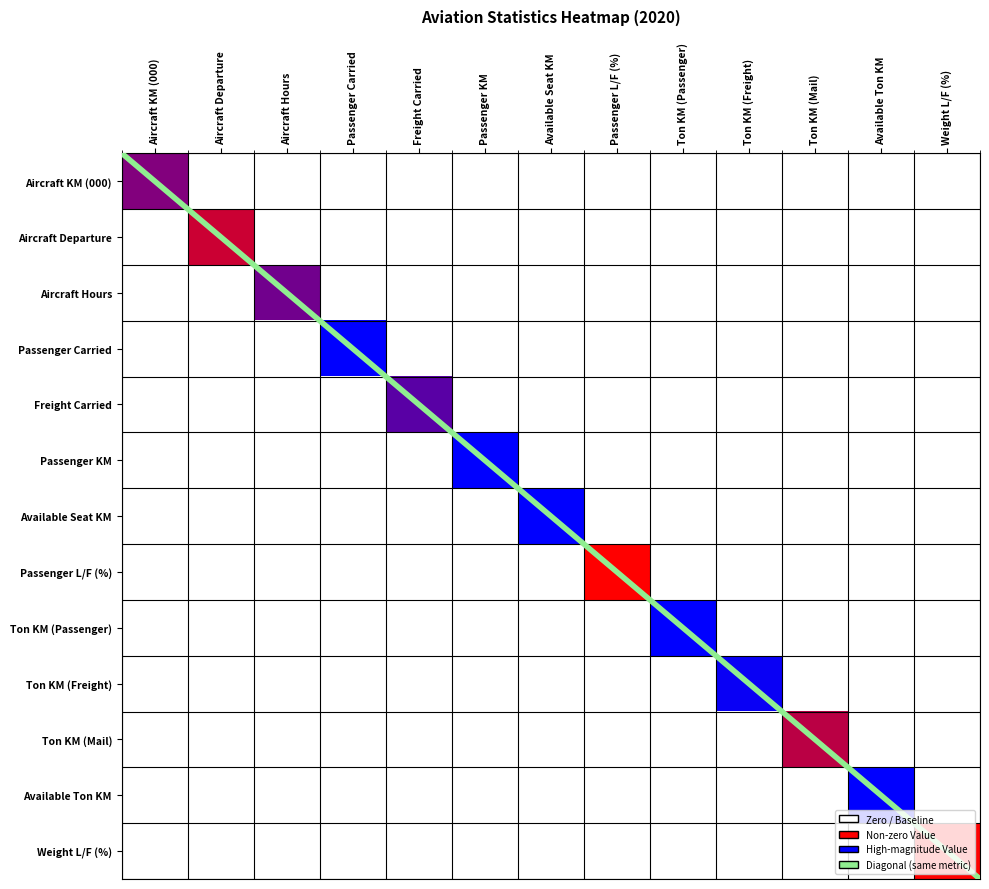

What is the total value across all series at Ton KM (Freight)?

12.5